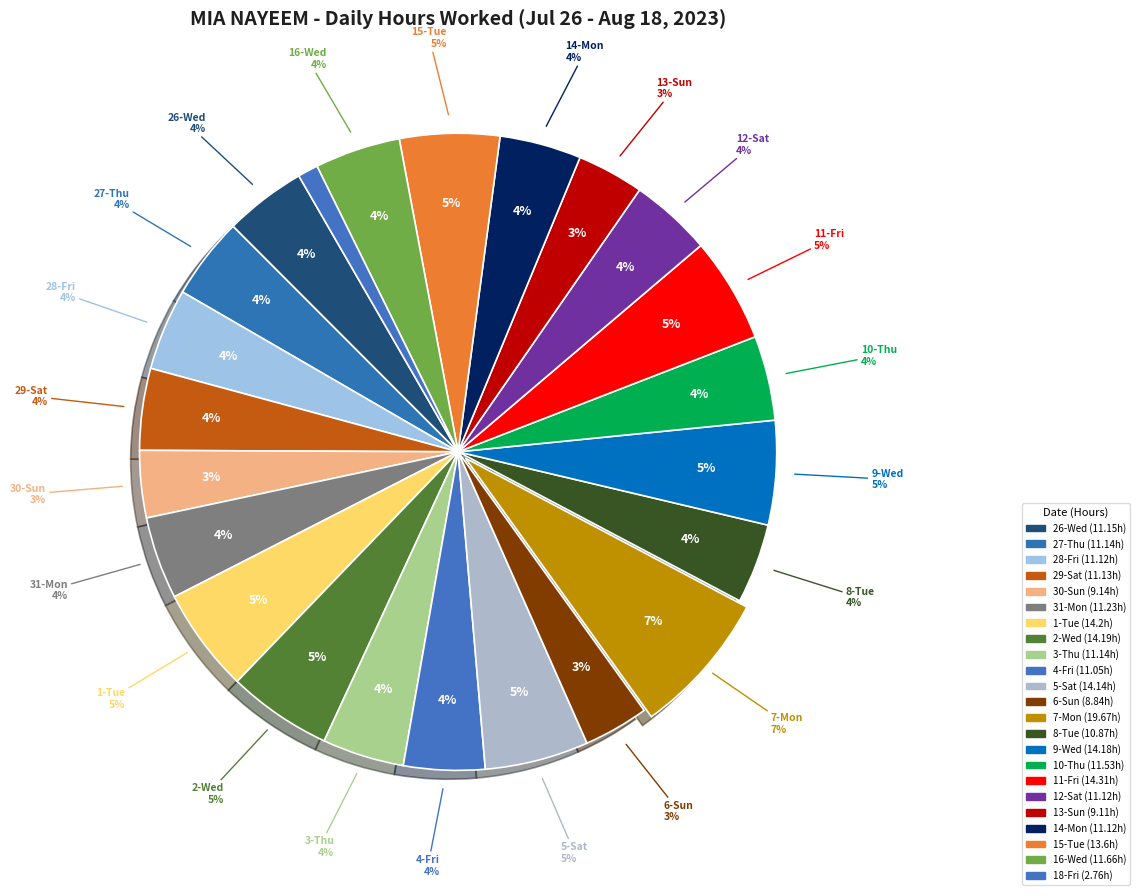

Between 14-Mon and 5-Sat, which is larger?

5-Sat